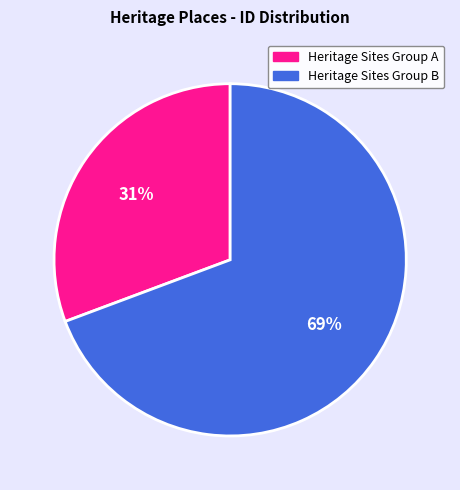

To the nearest percent, what is the average slice percentage?

50%